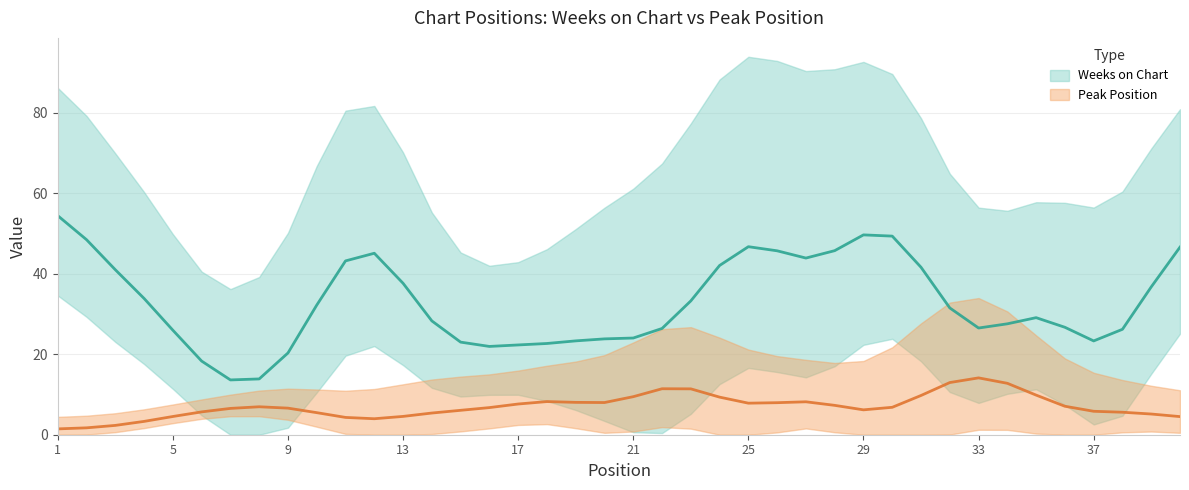

Which series has the widest spread of values?

Weeks on Chart